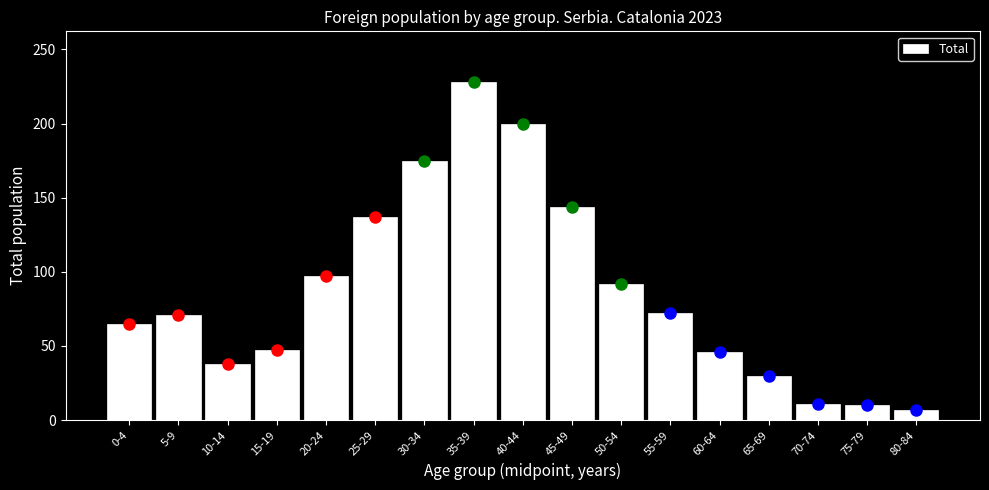

True or false: the data shows 211 at 25-29.

False